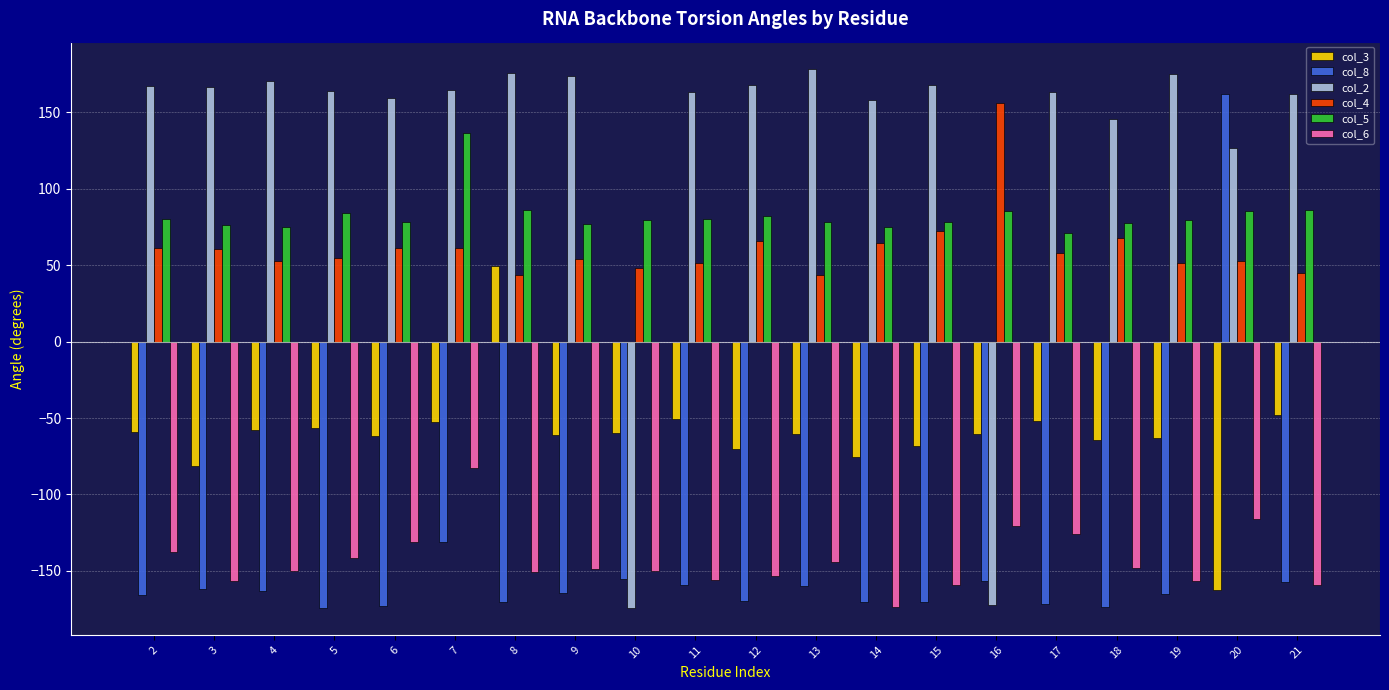

How many bars are there in total?

120